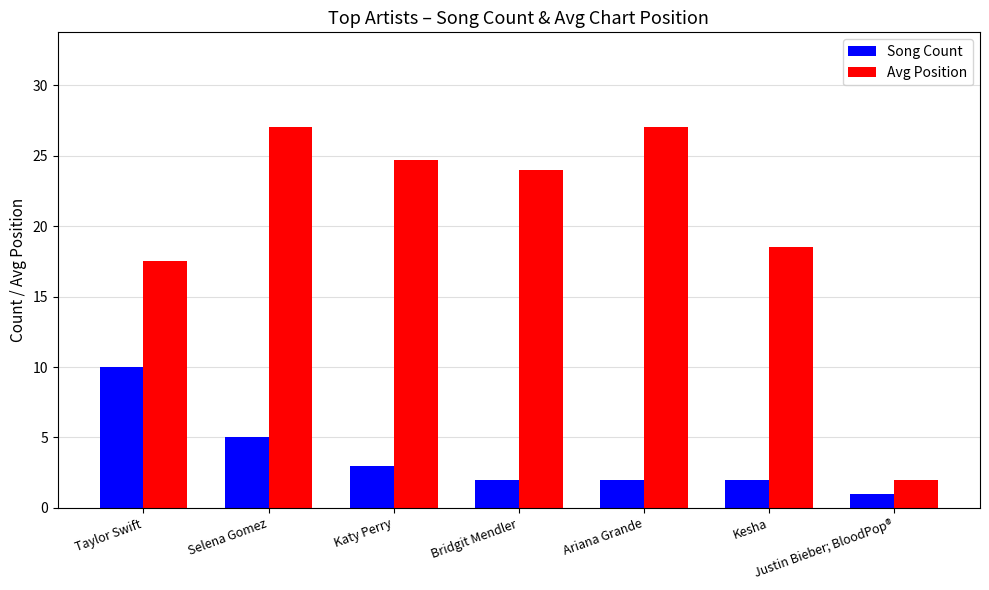

What is the value of the Avg Position bar at the 3rd from the left?

24.7